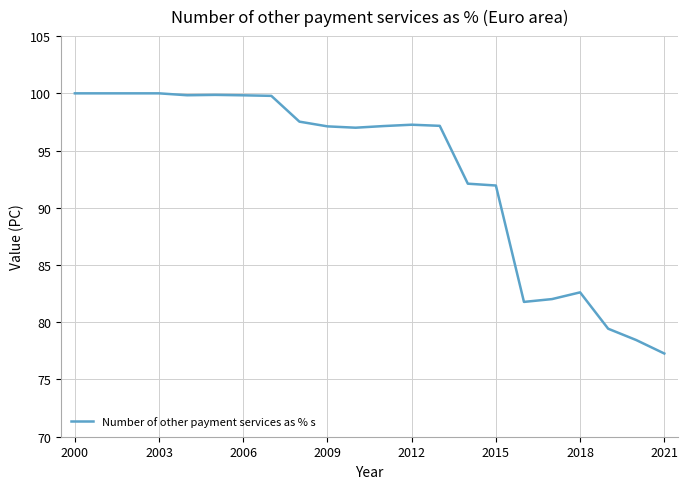

What is the difference between the maximum and minimum values?

22.7